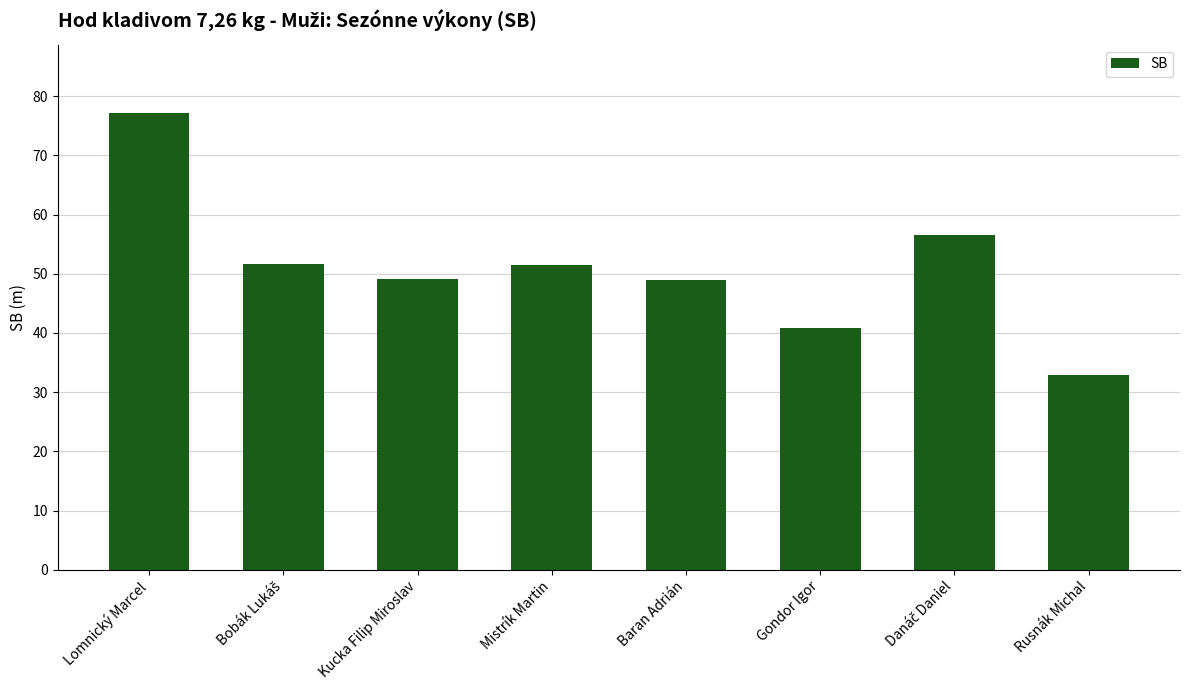

What is the label of the 4th bar from the right?

Baran Adrián